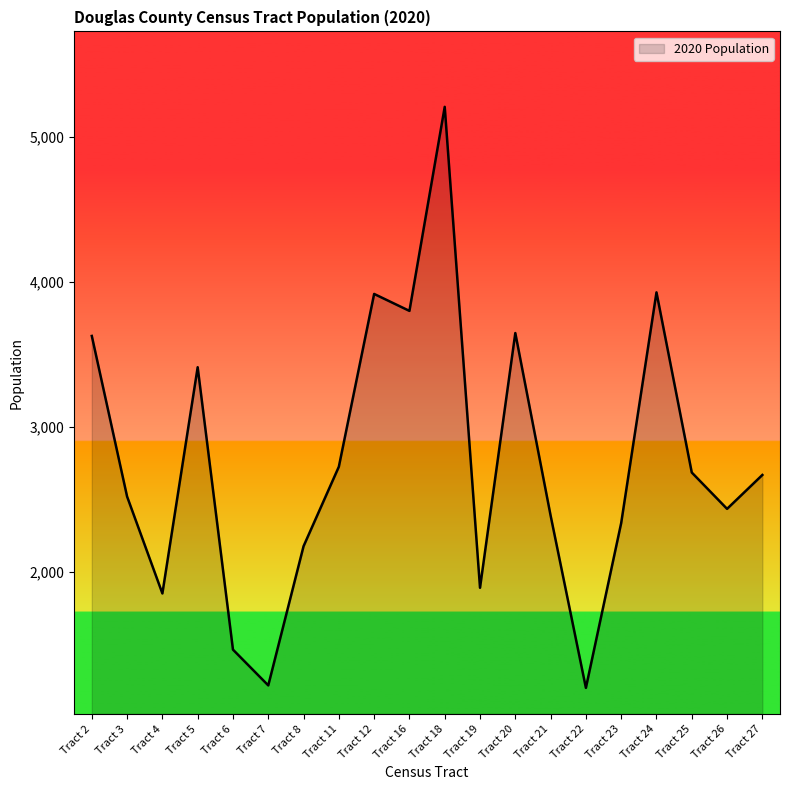

Is it true that the value at Tract 3 is 2518?

True